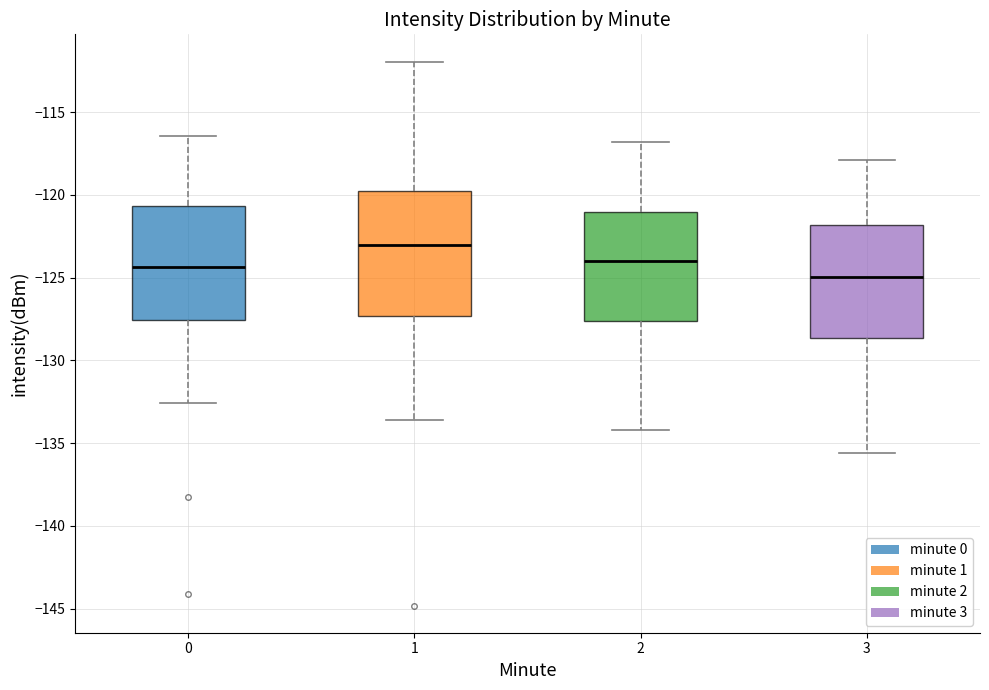

Reading left to right, read every box against the y-axis: the position of its median line, the range the box covers, and the ends of its whiskers. The values are not printed on the chart, so give them approximately, as read against the axis.

0: median -124.5, box -127.5 to -120.5, whiskers -132.5 to -116.5
1: median -123.0, box -127.5 to -120.0, whiskers -133.5 to -112.0
2: median -124.0, box -127.5 to -121.0, whiskers -134.0 to -117.0
3: median -125.0, box -128.5 to -122.0, whiskers -135.5 to -118.0